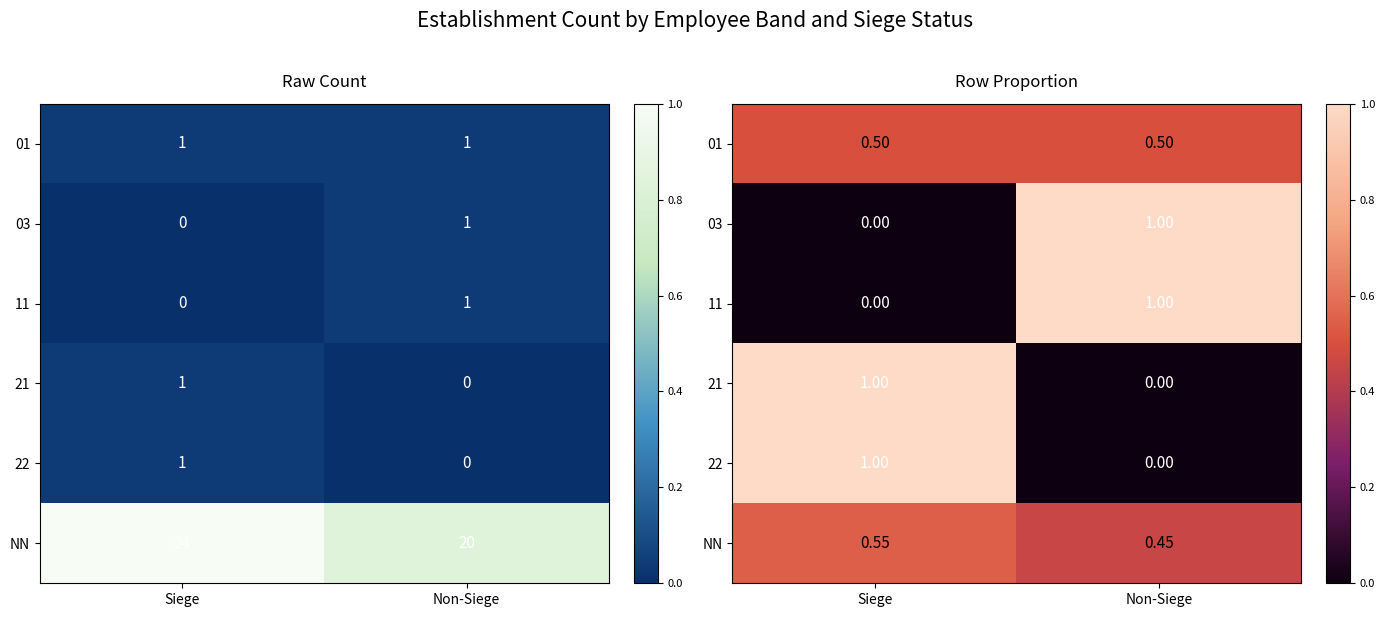

List the labels in order of 03 value, largest first.

Non-Siege, Siege